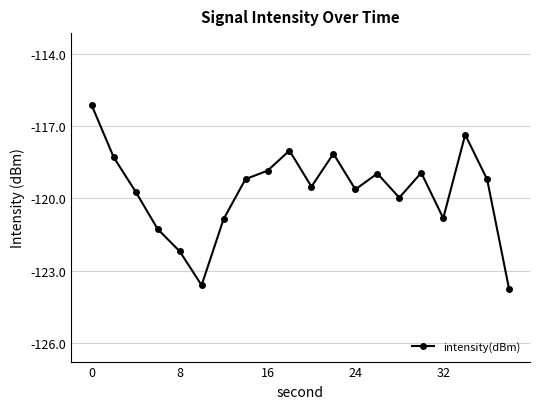

How many points are lower than both their immediate neighbors (excluding endpoints)?

5